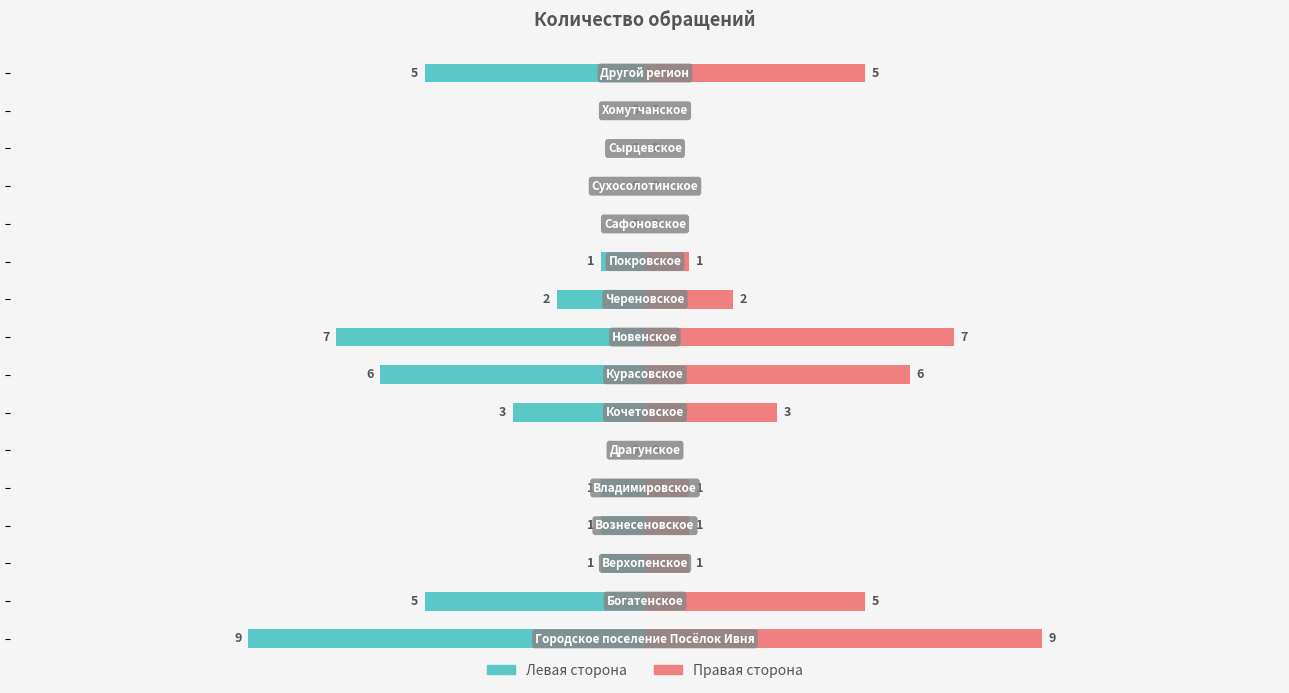

Between 10 and 14, which is larger?

10